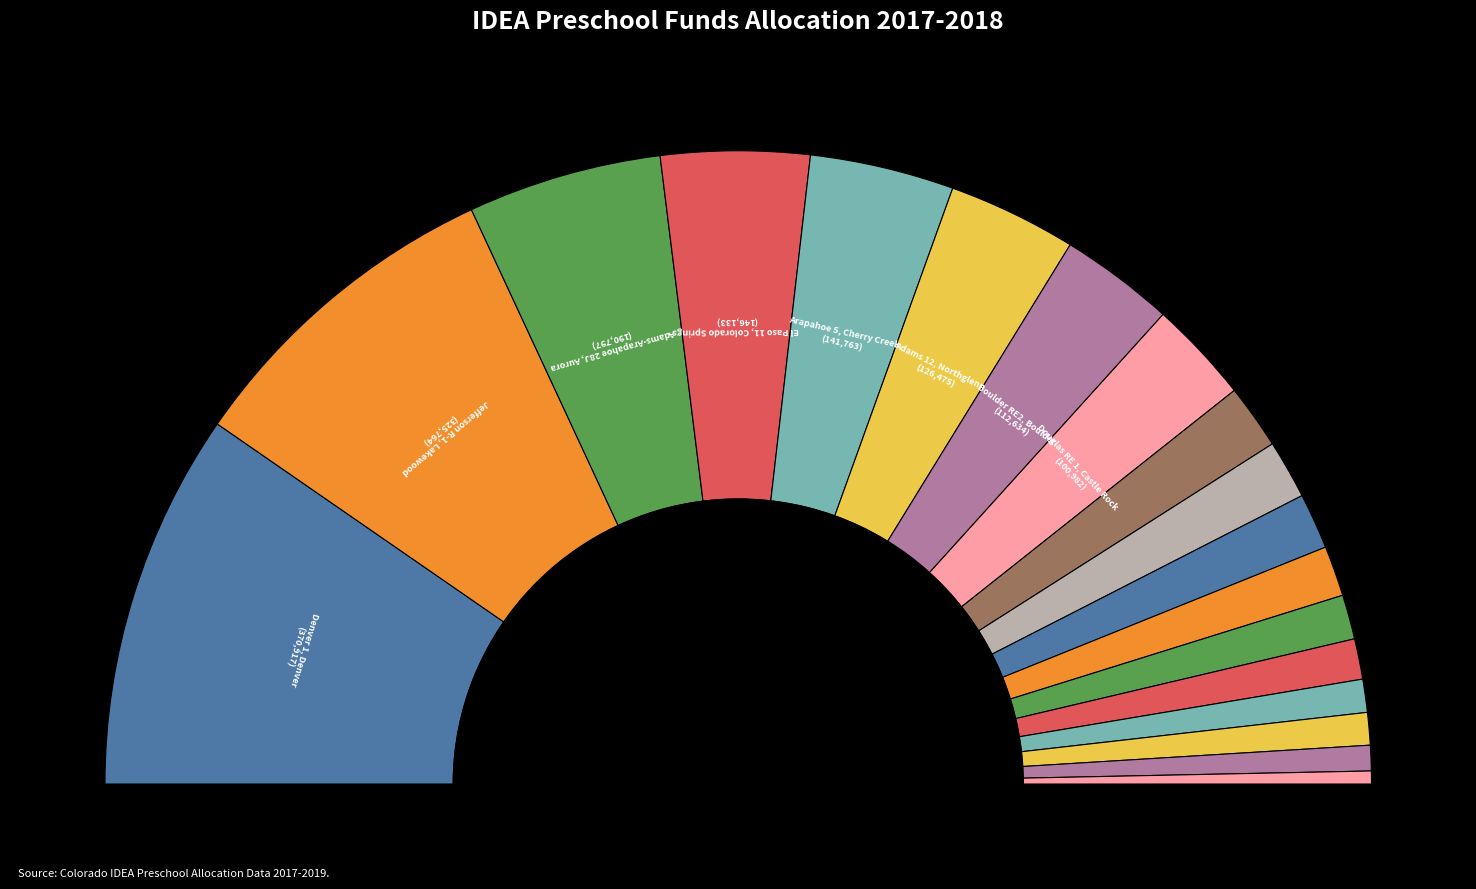

True or false: Jefferson R-1, Lakewood accounts for 17% of the total.

True